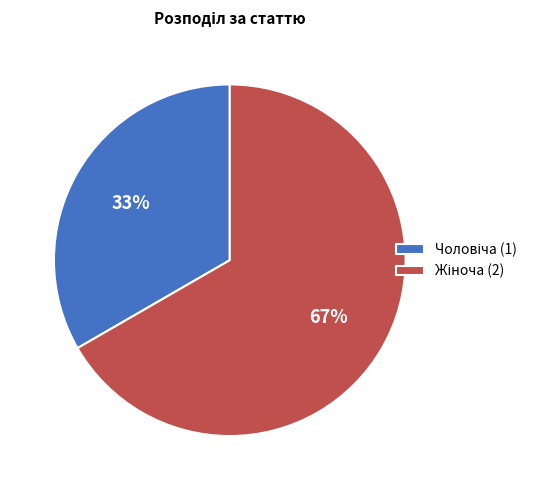

How many slices are in this pie chart?

2